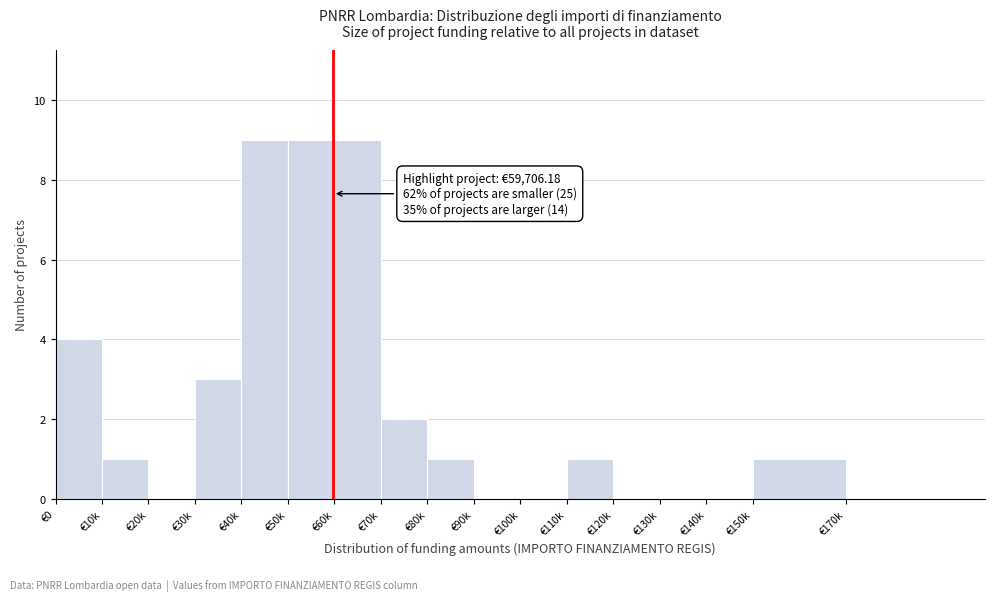

Reading left to right, list all the values displayed in this chart.

€0=4	€10k=1	€20k=0	€30k=3	€40k=9	€50k=9	€60k=9	€70k=2	€80k=1	€90k=0	€100k=0	€110k=1	€120k=0	€130k=0	€140k=0	€150k=1	€170k=0